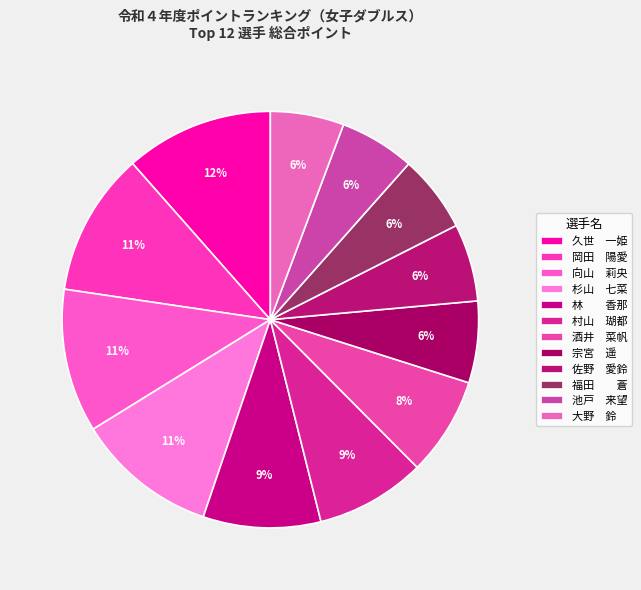

How many slices are in this pie chart?

12